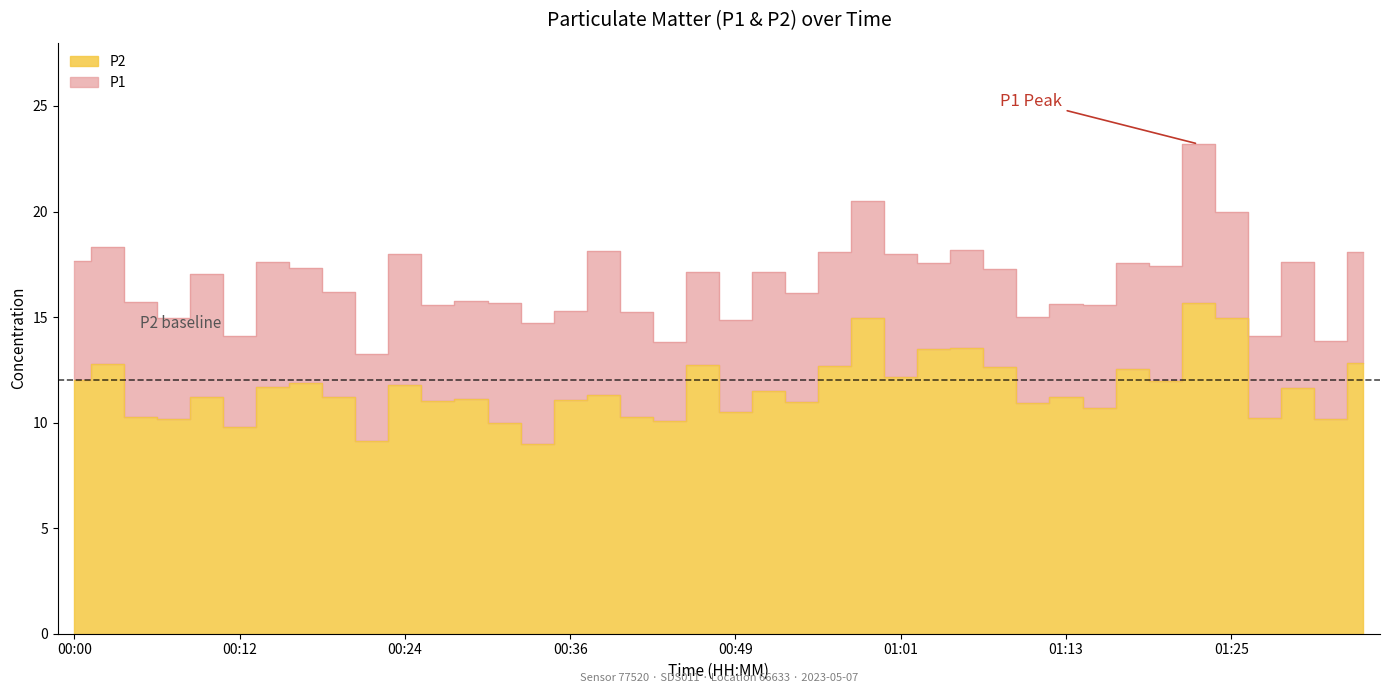

Where is the first local minimum for P1?

00:07